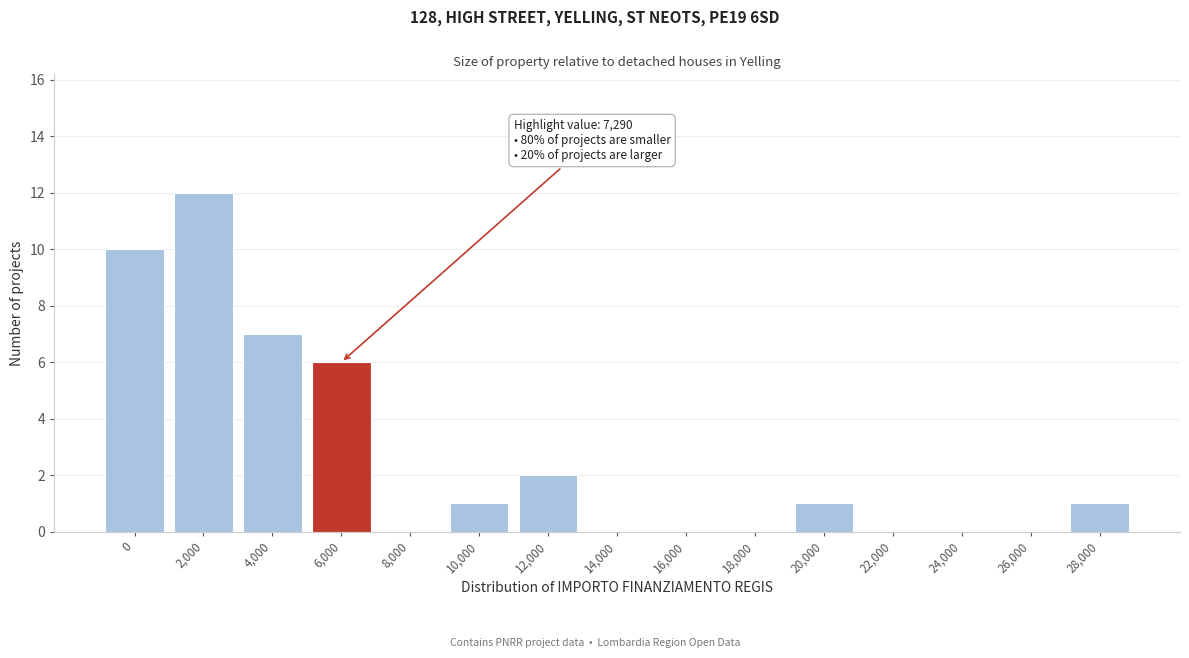

Reading left to right, transcribe all the data shown in this chart.

0=10	2,000=12	4,000=7	6,000=6	8,000=0	10,000=1	12,000=2	14,000=0	16,000=0	18,000=0	20,000=1	22,000=0	24,000=0	26,000=0	28,000=1